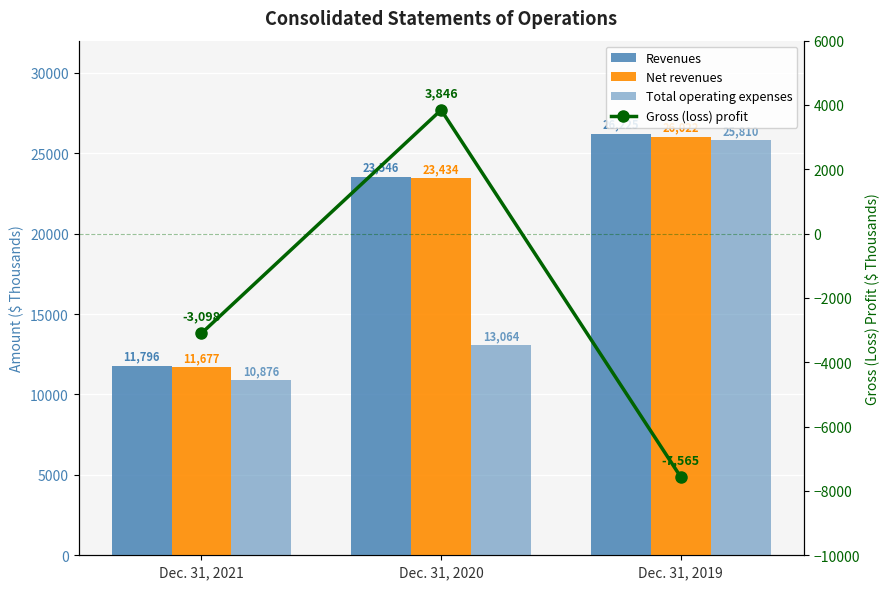

What is the difference between the highest and lowest values at Dec. 31, 2020?

19700